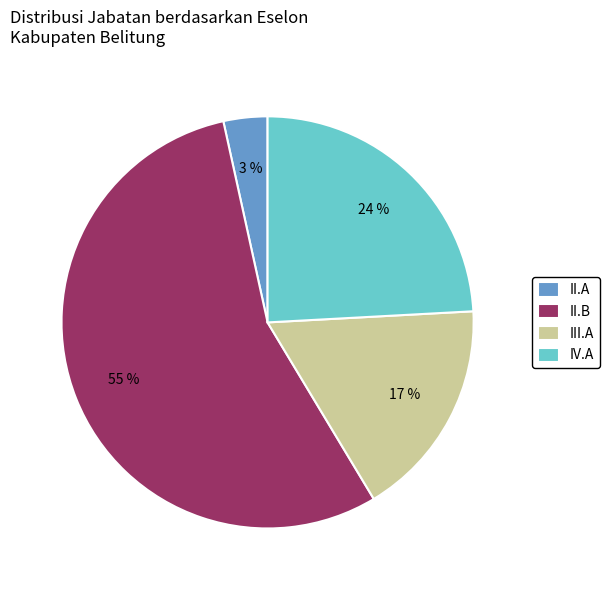

Do III.A and II.A together represent more than half of the pie?

No